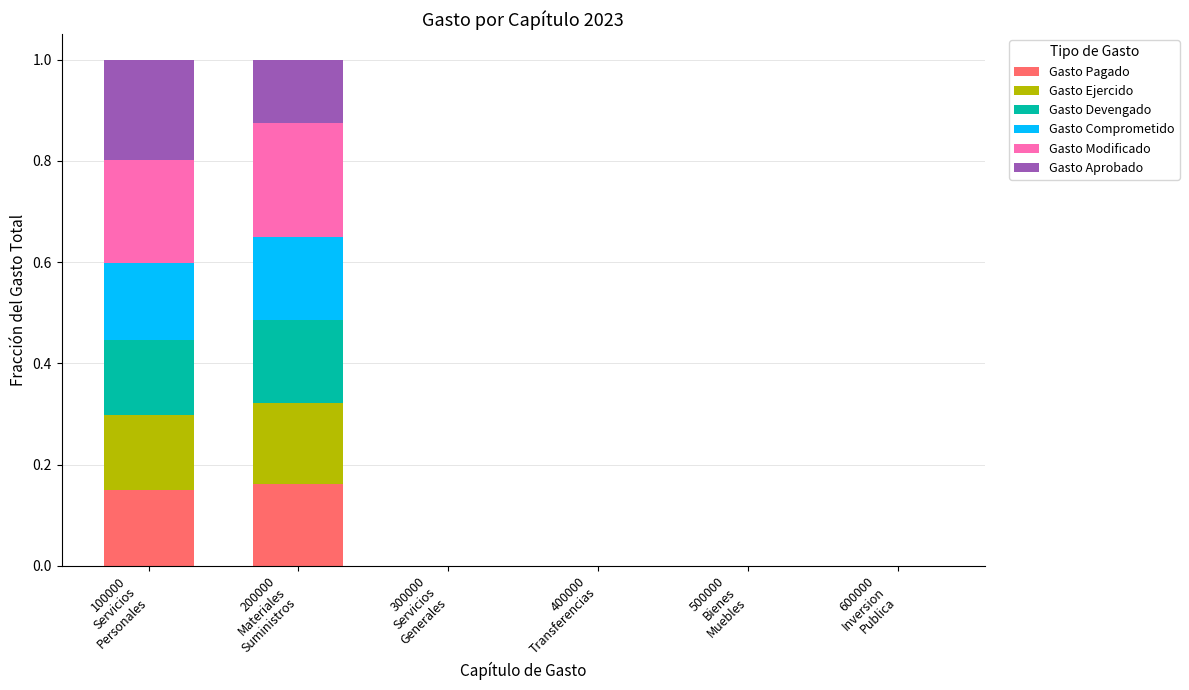

Rank the series at 200000
Materiales
Suministros from highest to lowest value.

Gasto Modificado, Gasto Comprometido, Gasto Devengado, Gasto Pagado, Gasto Ejercido, Gasto Aprobado